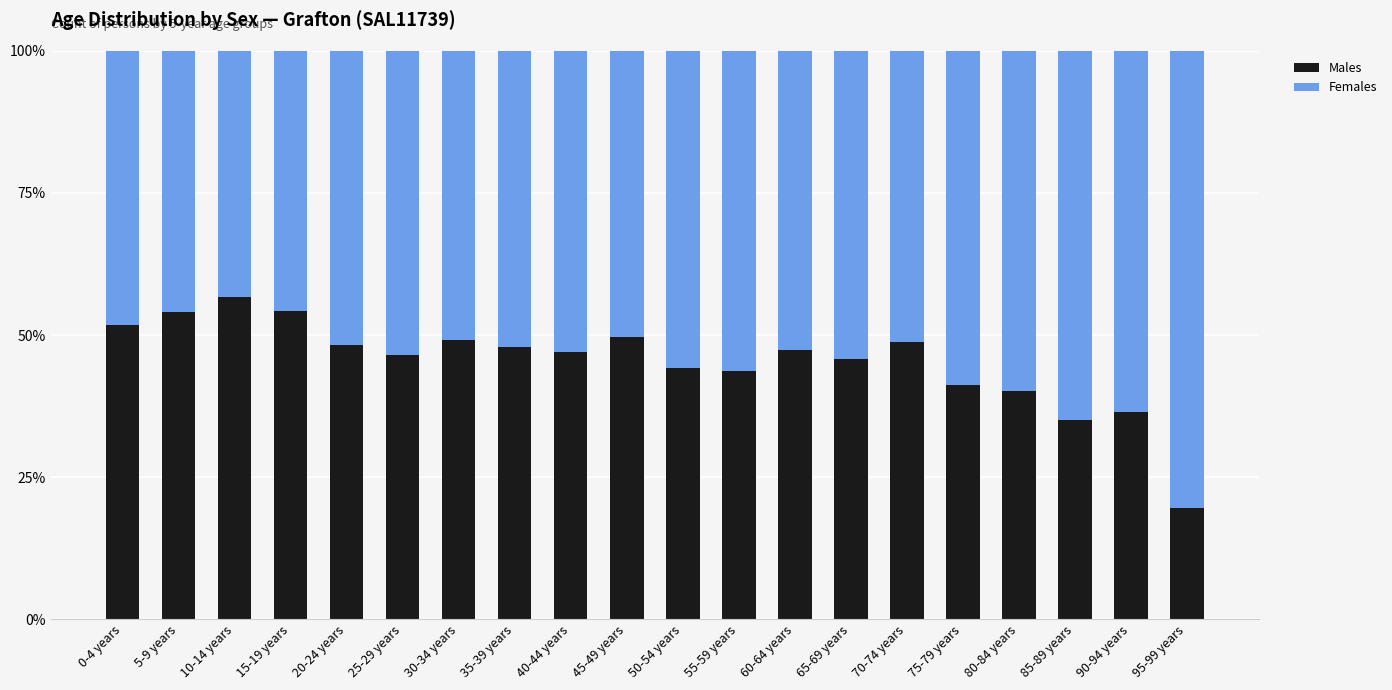

How many series are shown in this chart?

2